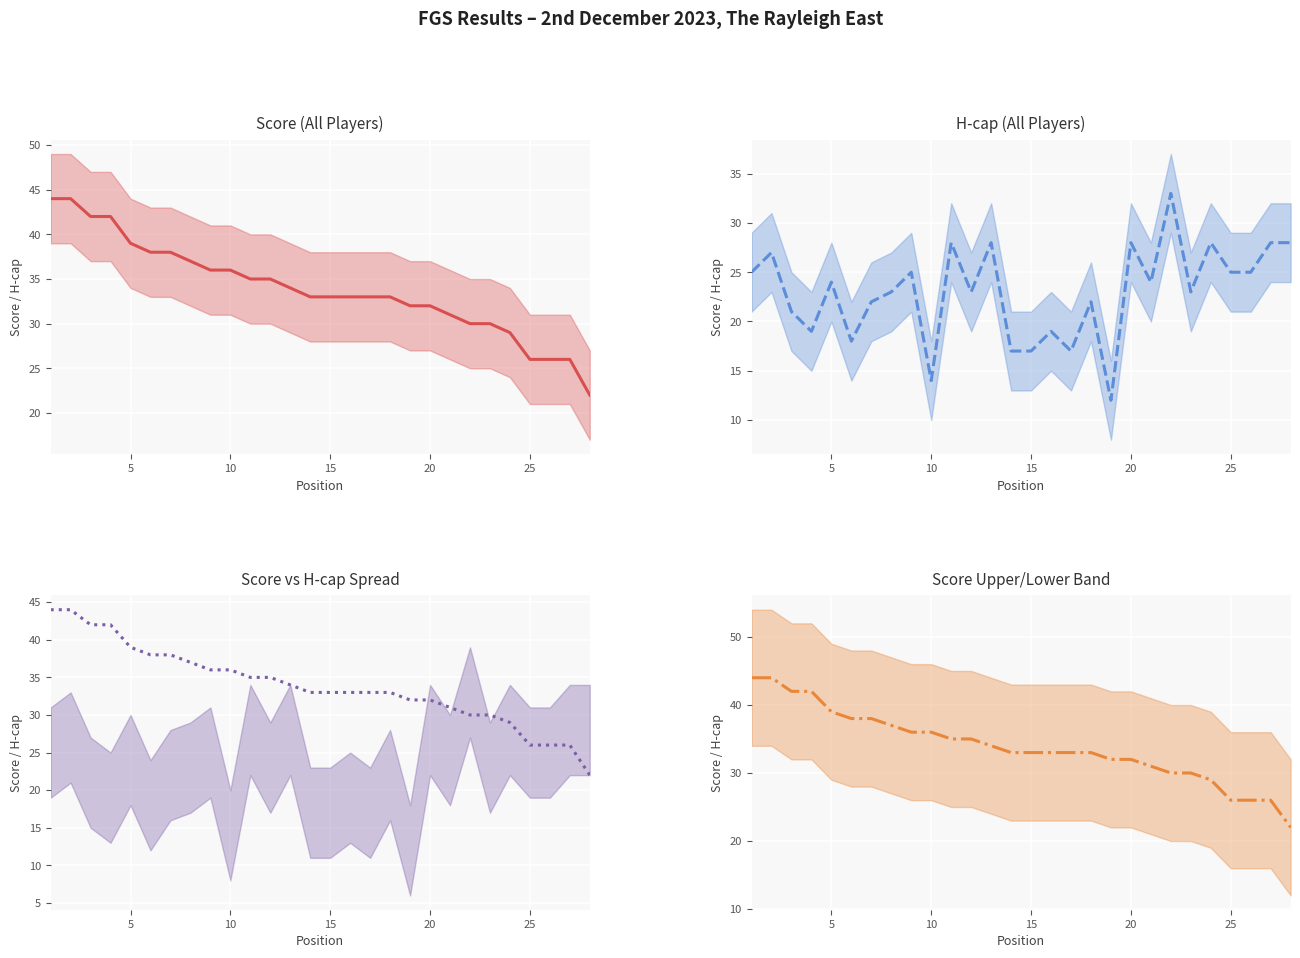

List the series in order of their peak value, highest first.

Score (All Players) (line), Score vs H-cap Spread (line), Score Upper/Lower Band (line), H-cap (All Players) (line)